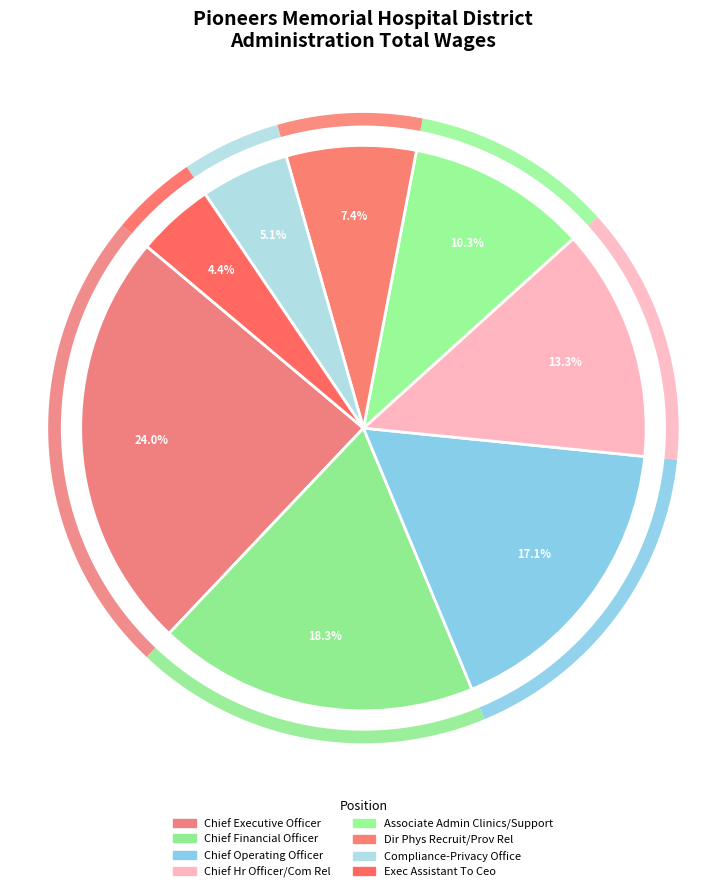

To the nearest percent, what is the difference between the largest and smallest slice percentages?

20%